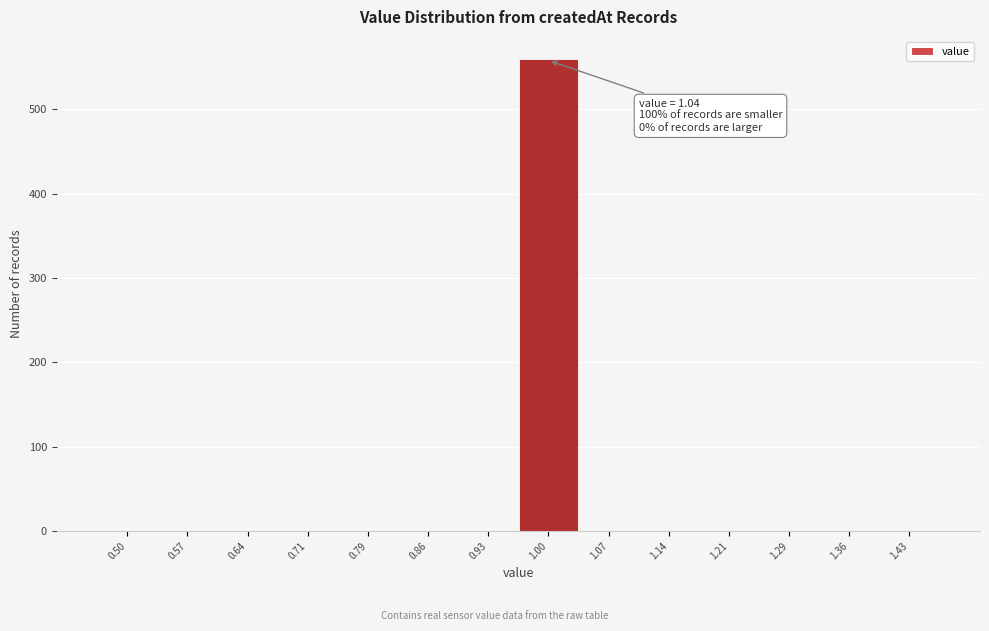

Reading left to right, what are all the values shown in this chart?

0.50=0	0.57=0	0.64=0	0.71=0	0.79=0	0.86=0	0.93=0	1.00=558	1.07=0	1.14=0	1.21=0	1.29=0	1.36=0	1.43=0